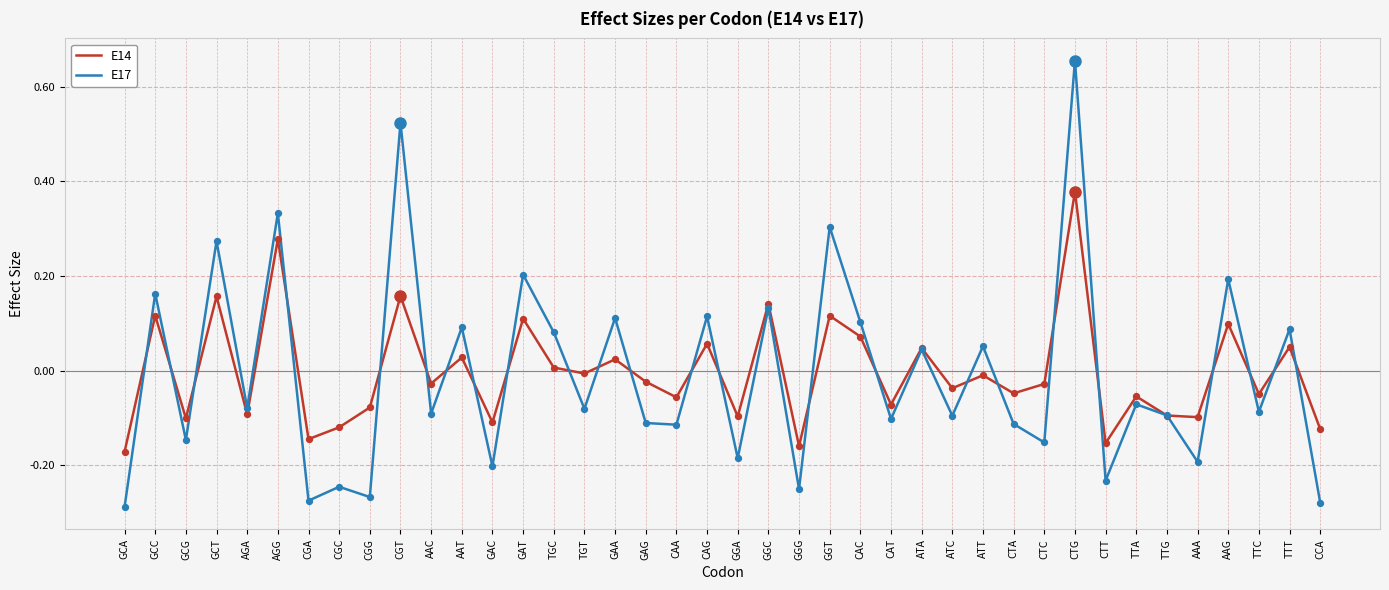

Is the value of E17 at GGC greater than the value of E14 at CCA?

Yes